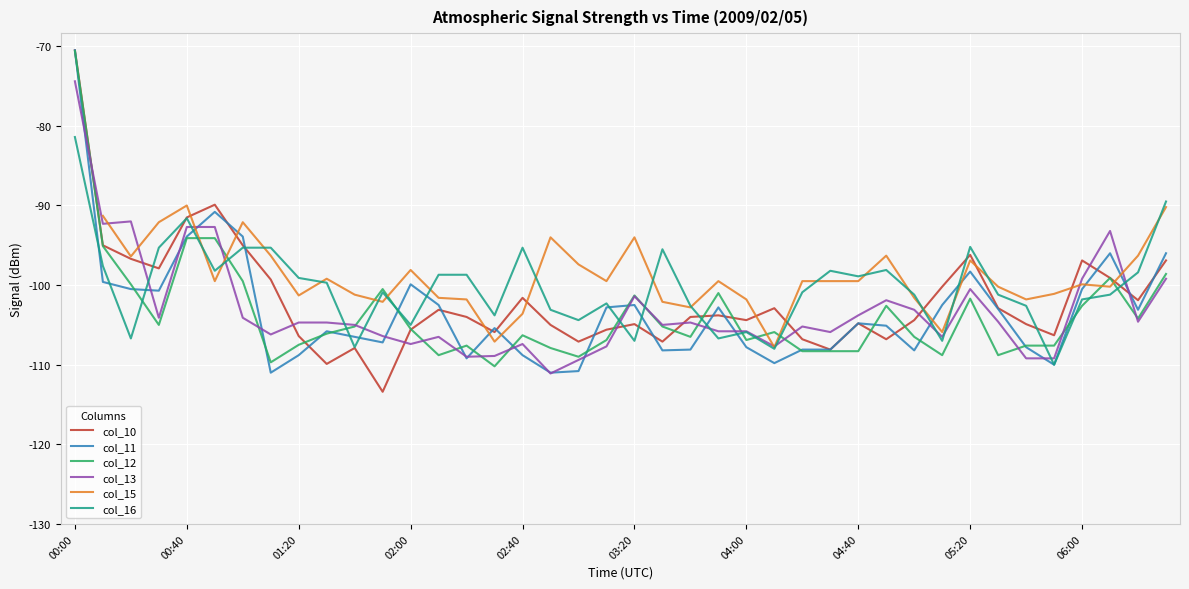

What is the value of the col_11 point at the 23rd from the left?

-108.1